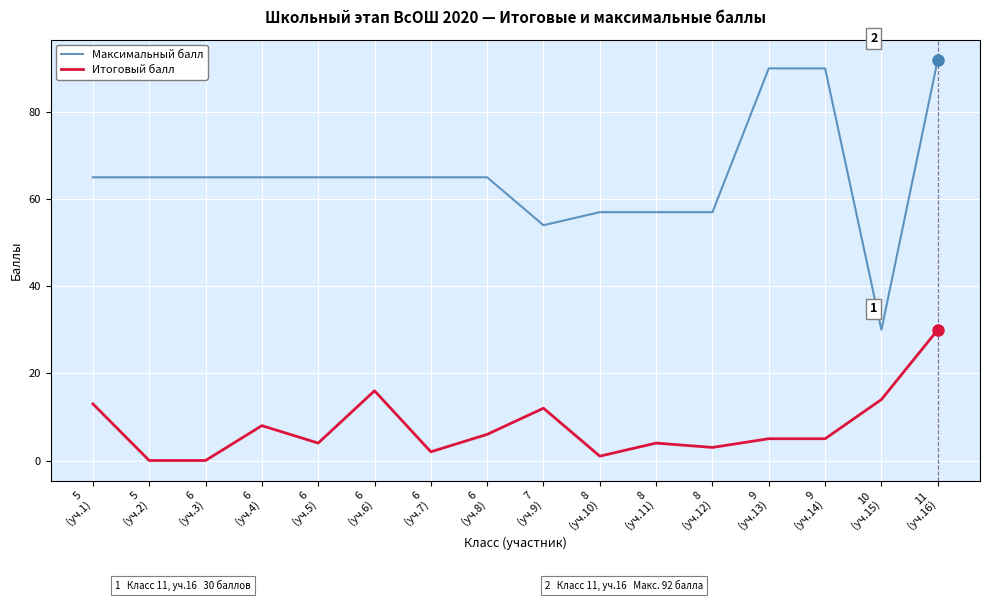

Is it true that Итоговый балл equals 41 at 11
(уч.16)?

False